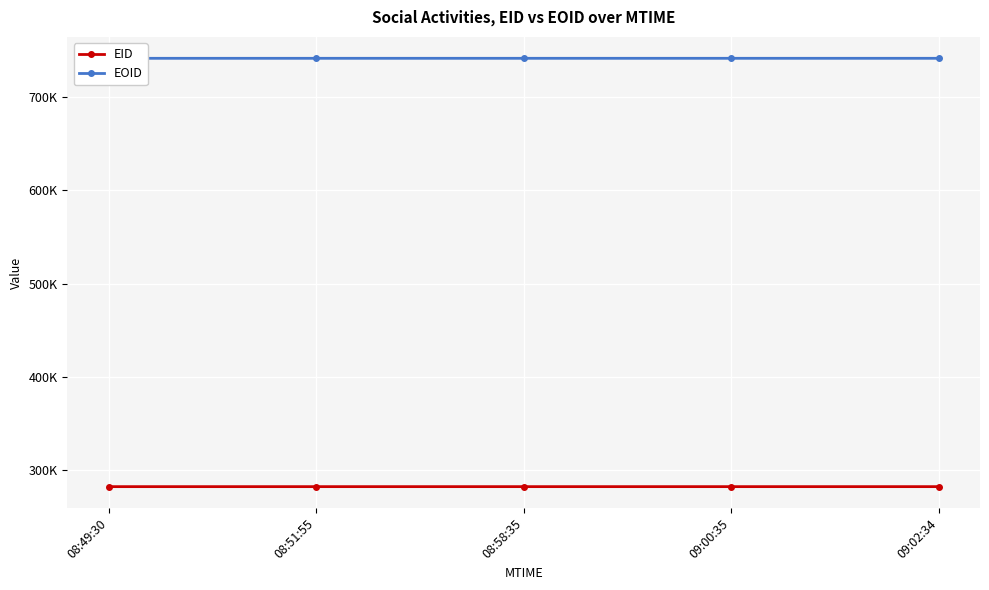

List the labels in order of EID value, largest first.

09:02:34, 09:00:35, 08:58:35, 08:51:55, 08:49:30